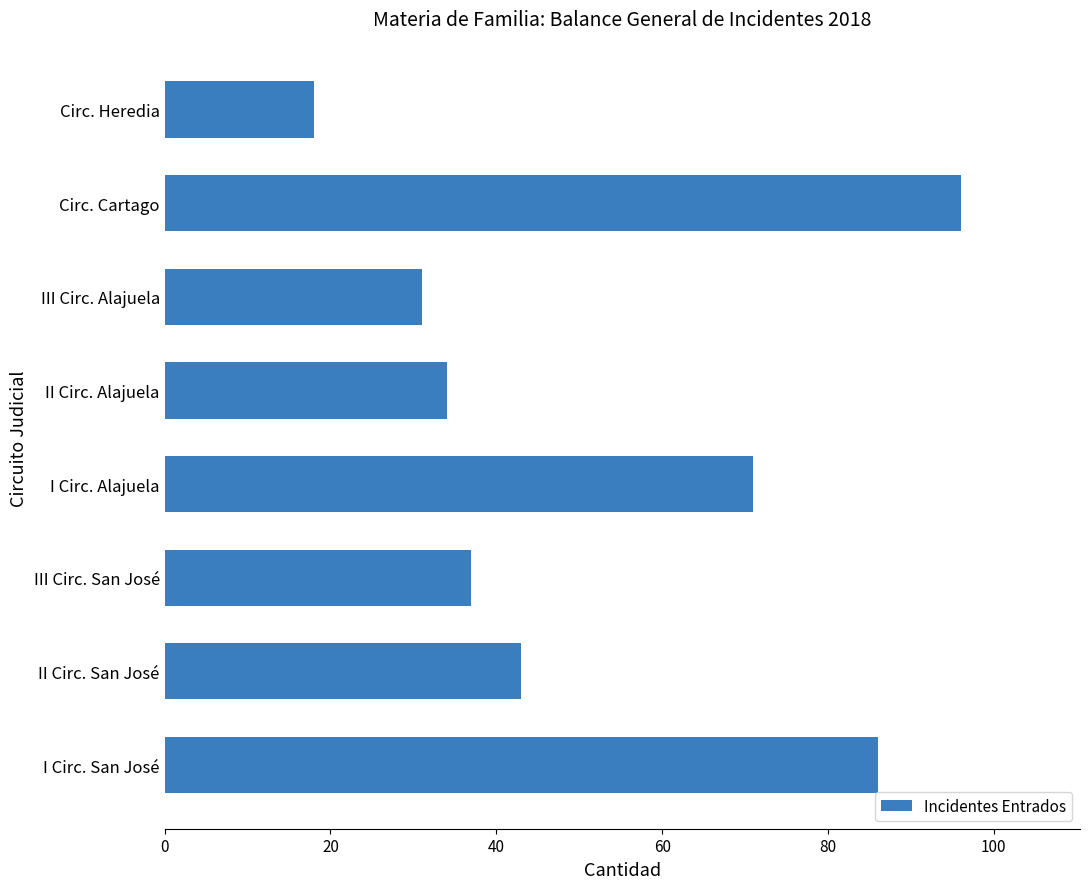

Rank the categories by value from lowest to highest.

Circ. Heredia, III Circ. Alajuela, II Circ. Alajuela, III Circ. San José, II Circ. San José, I Circ. Alajuela, I Circ. San José, Circ. Cartago